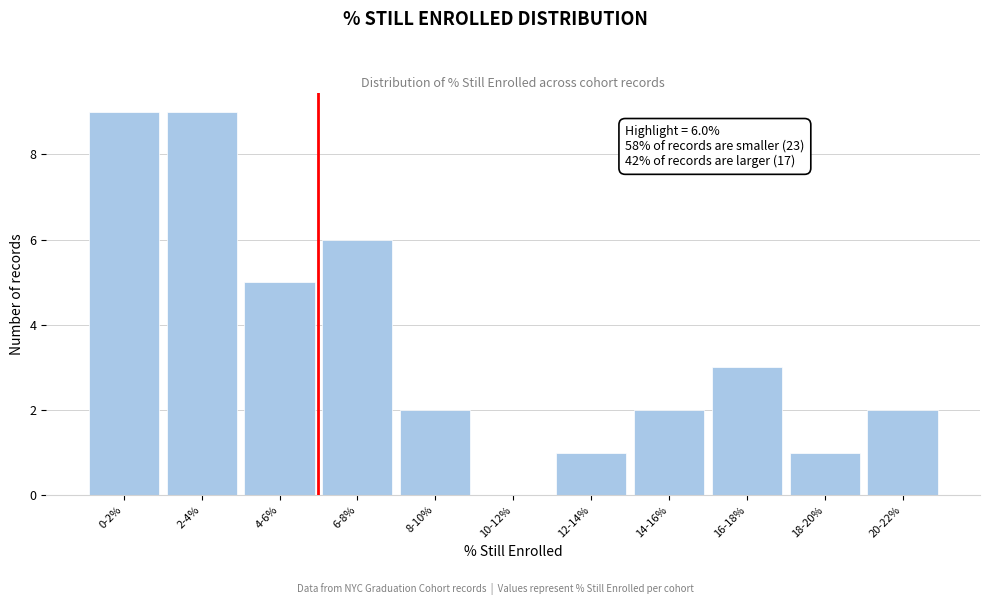

Reading right to left, transcribe all the data shown in this chart.

20-22%=2	18-20%=1	16-18%=3	14-16%=2	12-14%=1	10-12%=0	8-10%=2	6-8%=6	4-6%=5	2-4%=9	0-2%=9